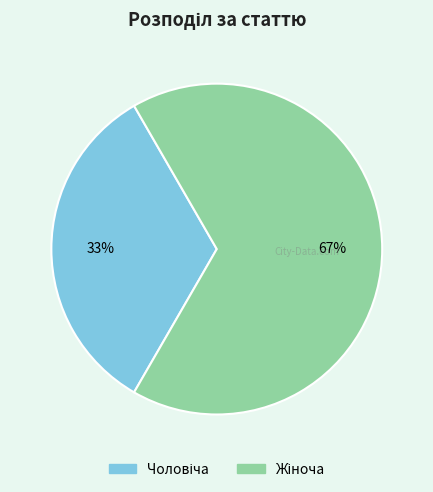

To the nearest percent, what is the average slice percentage?

50%